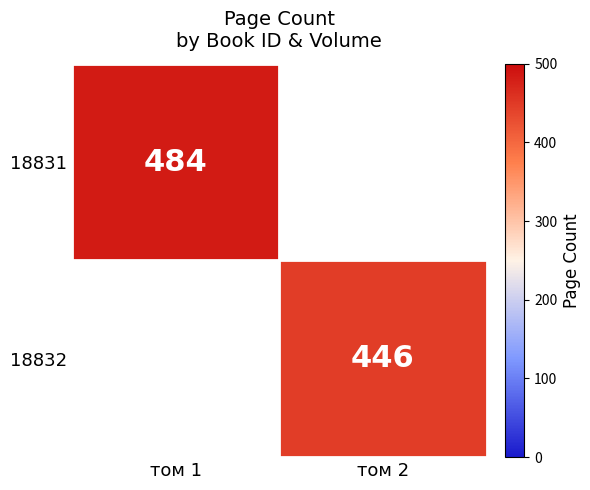

Is the value of 18831 at том 1 greater than the value of 18832 at том 2?

Yes